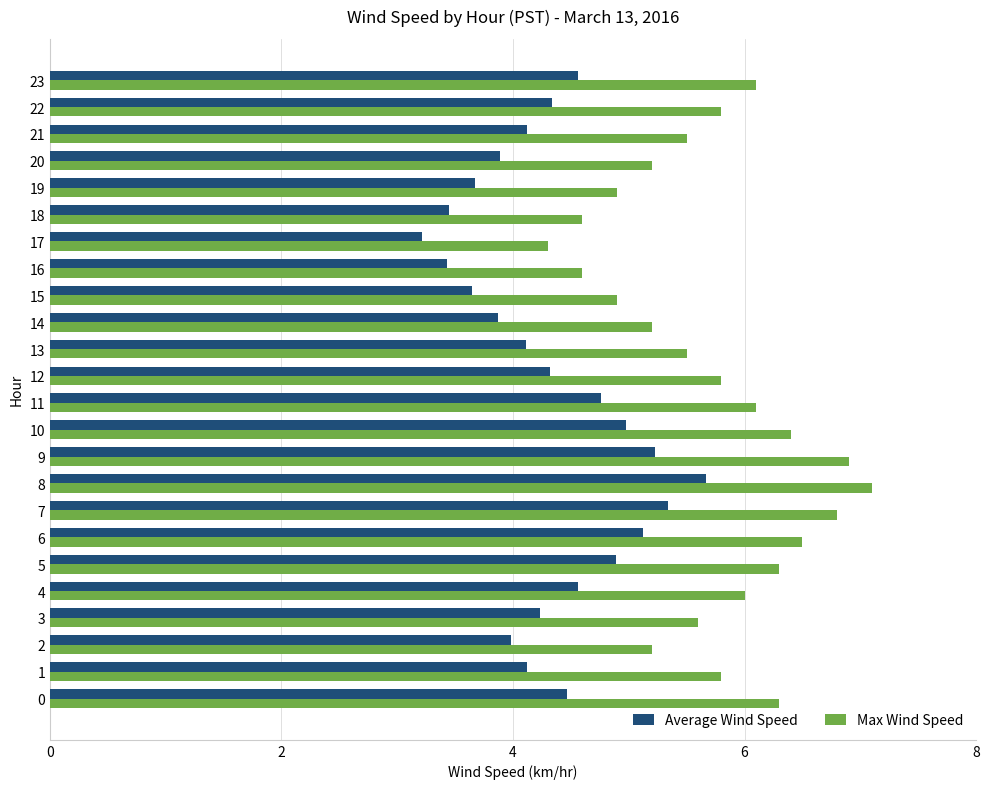

List the series in order of their peak value, highest first.

Max Wind Speed, Average Wind Speed